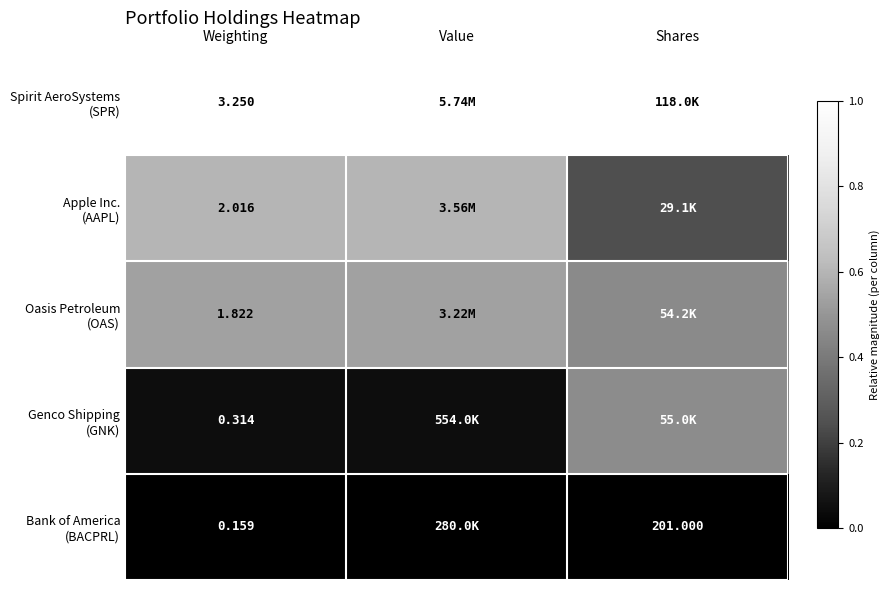

How many distinct data groups are displayed?

5